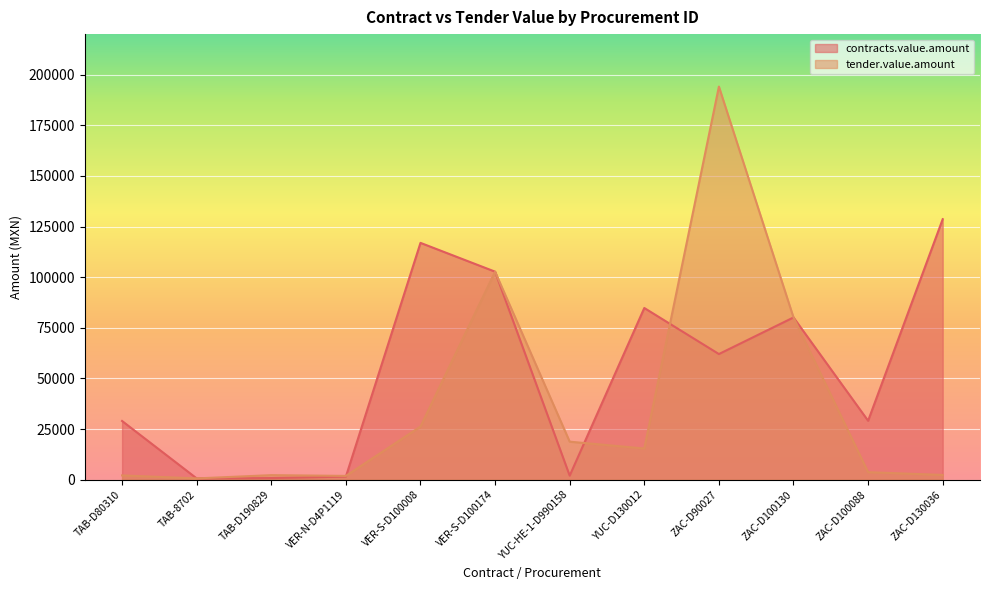

What is the label of the 3rd point from the left?

TAB-D190829